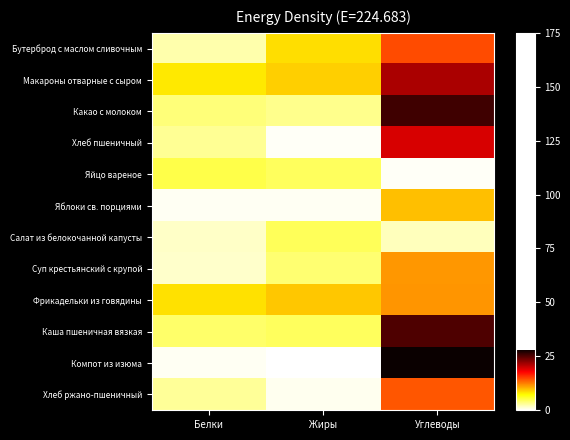

What is the total value across all series at Белки?

41.7